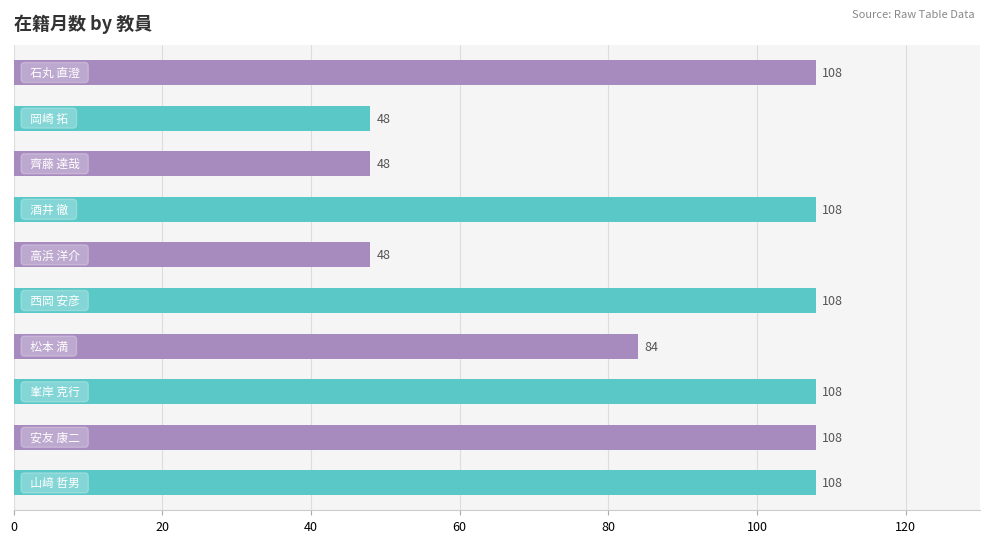

Count the values in the range 48 to 108.

10